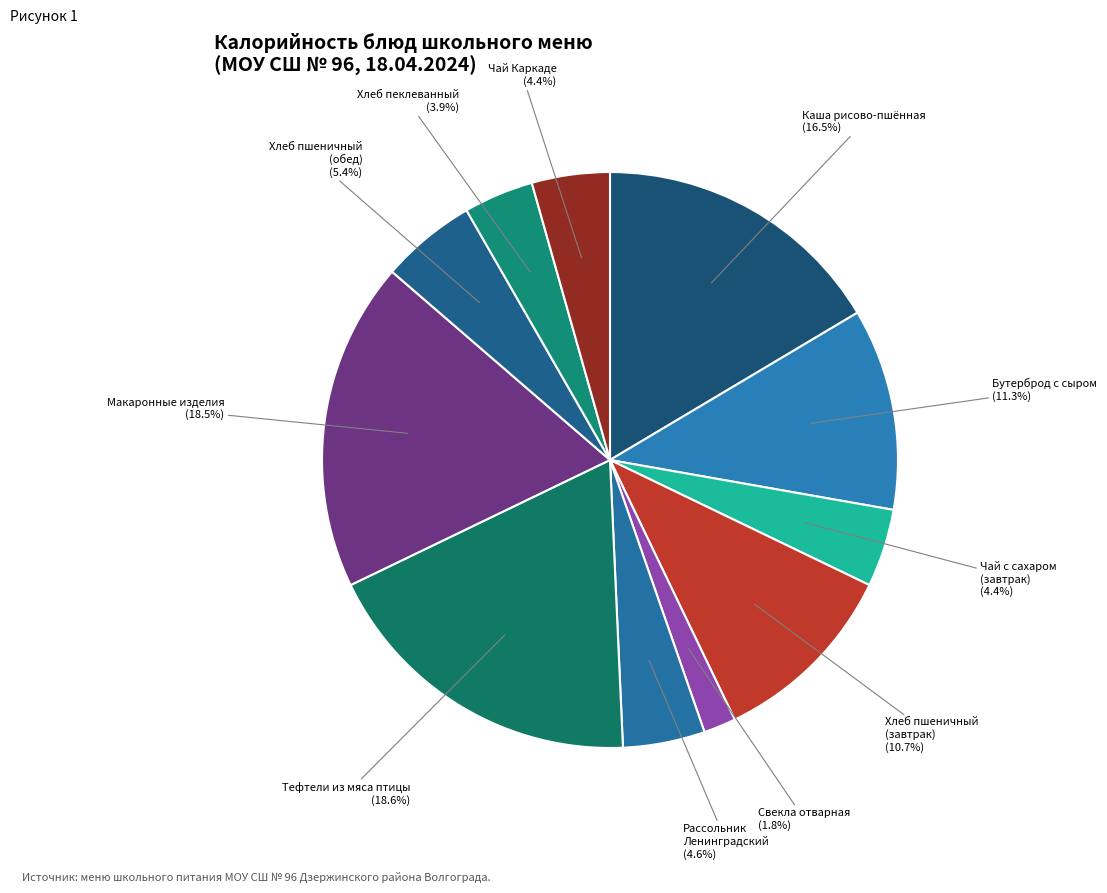

How many segments does this pie chart have?

11